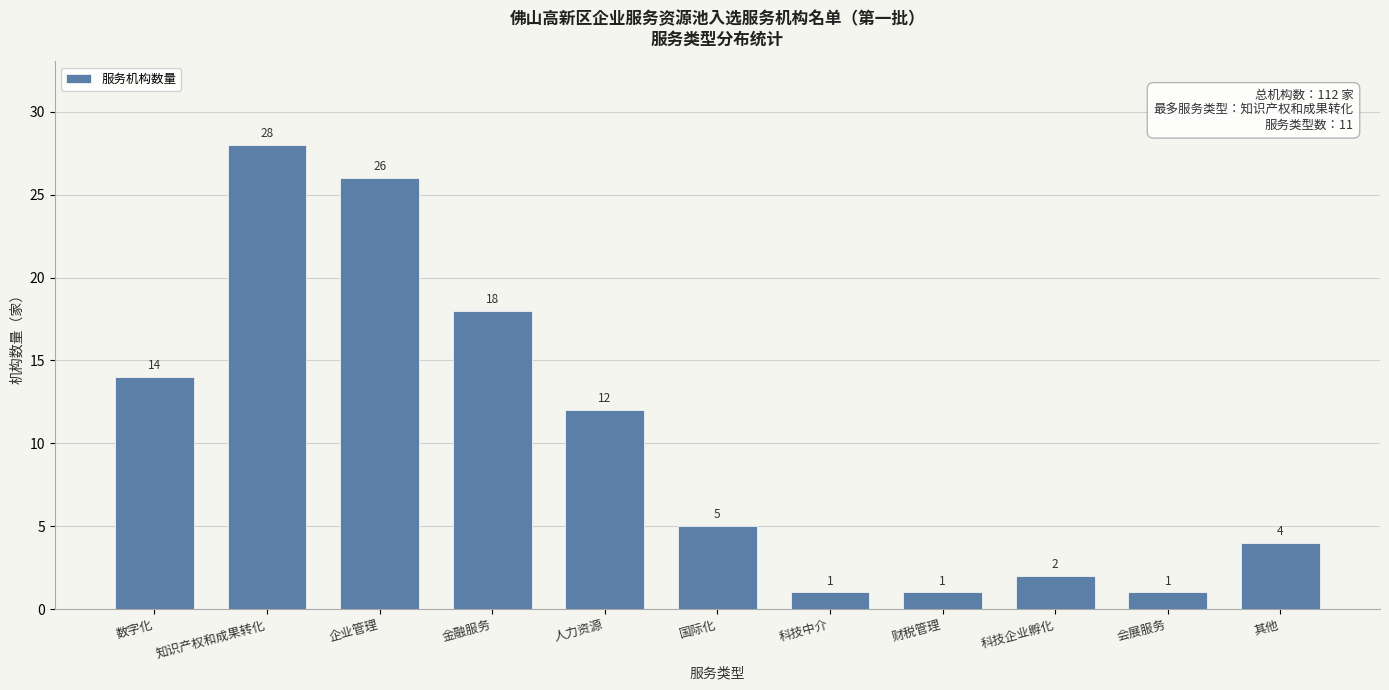

Reading left to right, list all the values displayed in this chart.

数字化=14	知识产权和成果转化=28	企业管理=26	金融服务=18	人力资源=12	国际化=5	科技中介=1	财税管理=1	科技企业孵化=2	会展服务=1	其他=4